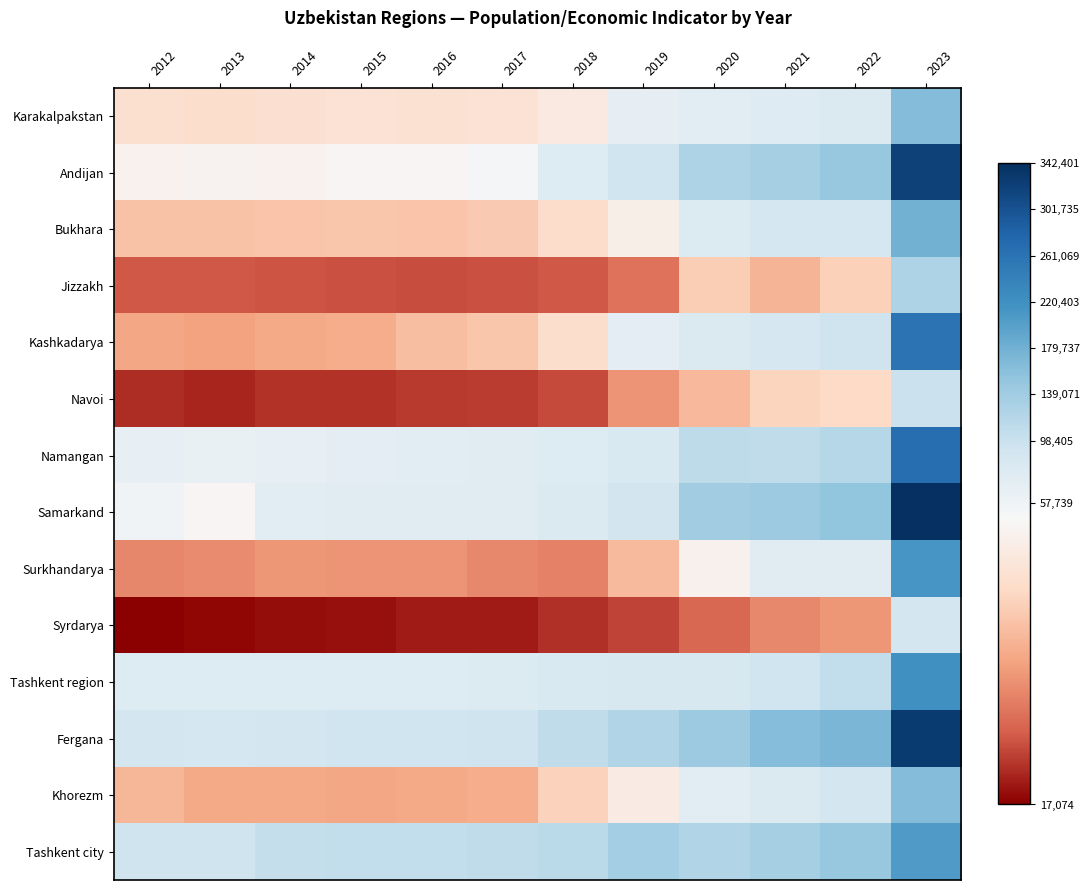

Reading left to right, transcribe all the data shown in this chart.

Karakalpakstan: 2012=47533	2013=47293	2014=47875	2015=48675	2016=48354	2017=48565	2018=50882	2019=59731	2020=64114	2021=67278	2022=73753	2023=164488
Andijan: 2012=53725	2013=53932	2014=53855	2015=54830	2016=54699	2017=56562	2018=71281	2019=90456	2020=125583	2021=133400	2022=147379	2023=320444
Bukhara: 2012=41730	2013=41655	2014=41913	2015=42090	2016=41799	2017=42999	2018=46790	2019=52771	2020=71591	2021=83368	2022=83410	2023=177462
Jizzakh: 2012=26110	2013=25996	2014=25745	2015=25286	2016=25136	2017=25486	2018=25930	2019=29320	2020=43724	2021=39118	2022=44364	2023=125514
Kashkadarya: 2012=36806	2013=36258	2014=37187	2015=37720	2016=40778	2017=42195	2018=47201	2019=60936	2020=74107	2021=80419	2022=91419	2023=259115
Navoi: 2012=21591	2013=21056	2014=22388	2015=22268	2016=22883	2017=23265	2018=24543	2019=34155	2020=39756	2021=44855	2022=46110	2023=97051
Namangan: 2012=59455	2013=59029	2014=59341	2015=62515	2016=64396	2017=65704	2018=70856	2019=77420	2020=109099	2021=108723	2022=119042	2023=266444
Samarkand: 2012=57443	2013=54908	2014=64626	2015=65670	2016=65960	2017=65558	2018=74049	2019=87188	2020=137729	2021=143177	2022=153989	2023=342401
Surkhandarya: 2012=32225	2013=32864	2014=34345	2015=34065	2016=34255	2017=32601	2018=31352	2019=40140	2020=53422	2021=64782	2022=66531	2023=212484
Syrdarya: 2012=17074	2013=18056	2014=18625	2015=19015	2016=20041	2017=20070	2018=22078	2019=23985	2020=28141	2021=32428	2022=34492	2023=84869
Tashkent region: 2012=70933	2013=70463	2014=71001	2015=70410	2016=71090	2017=71897	2018=76275	2019=79525	2020=79507	2021=90008	2022=106440	2023=219548
Fergana: 2012=84873	2013=84412	2014=85208	2015=89150	2016=89360	2017=92759	2018=107662	2019=122593	2020=143231	2021=163294	2022=171332	2023=327572
Khorezm: 2012=39547	2013=37155	2014=37225	2015=36800	2016=37345	2017=37745	2018=44726	2019=51579	2020=63048	2021=75136	2022=86643	2023=165249
Tashkent city: 2012=93114	2013=93256	2014=104050	2015=104566	2016=105664	2017=108457	2018=113575	2019=135719	2020=122679	2021=134346	2022=147711	2023=206660